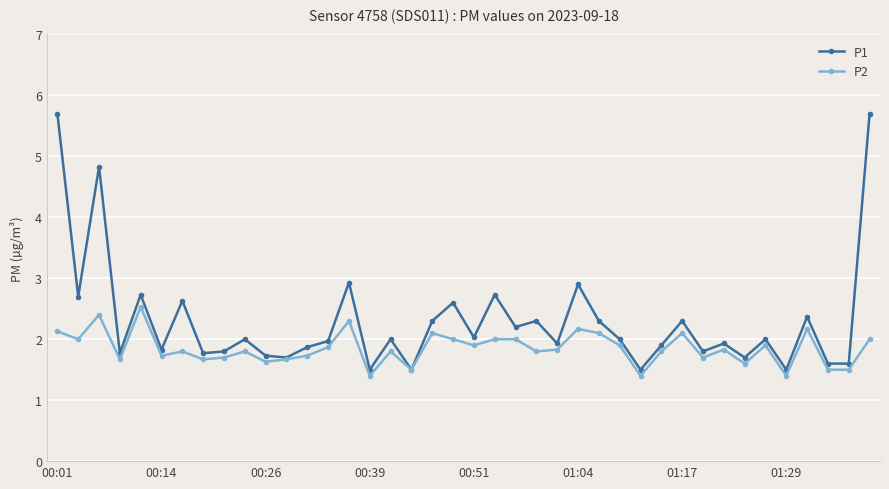

What is the value of the P1 point at the 11th from the left?

1.7